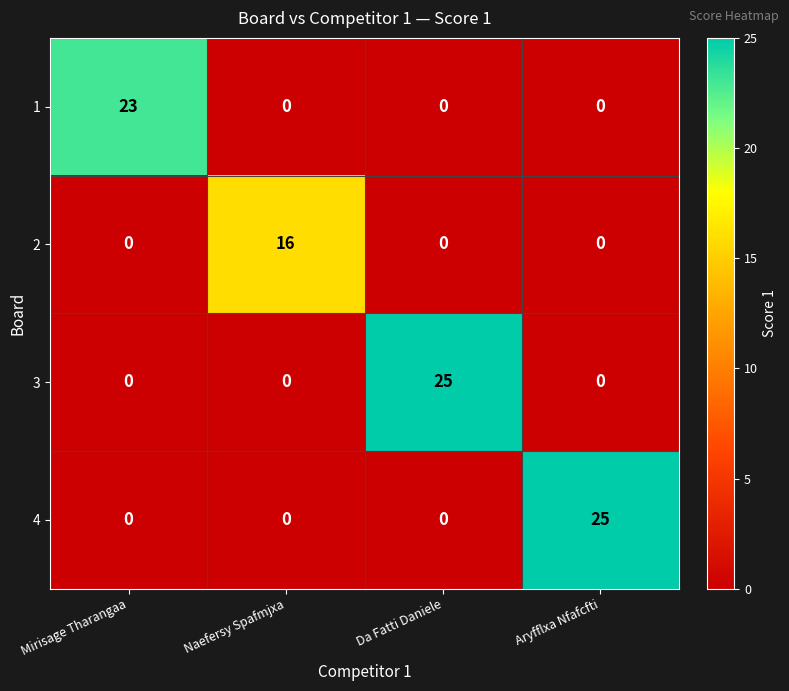

Reading left to right, extract all data points from this chart.

1: Mirisage Tharangaa=23	Naefersy Spafmjxa=0	Da Fatti Daniele=0	Aryfflxa Nfafcfti=0
2: Mirisage Tharangaa=0	Naefersy Spafmjxa=16	Da Fatti Daniele=0	Aryfflxa Nfafcfti=0
3: Mirisage Tharangaa=0	Naefersy Spafmjxa=0	Da Fatti Daniele=25	Aryfflxa Nfafcfti=0
4: Mirisage Tharangaa=0	Naefersy Spafmjxa=0	Da Fatti Daniele=0	Aryfflxa Nfafcfti=25